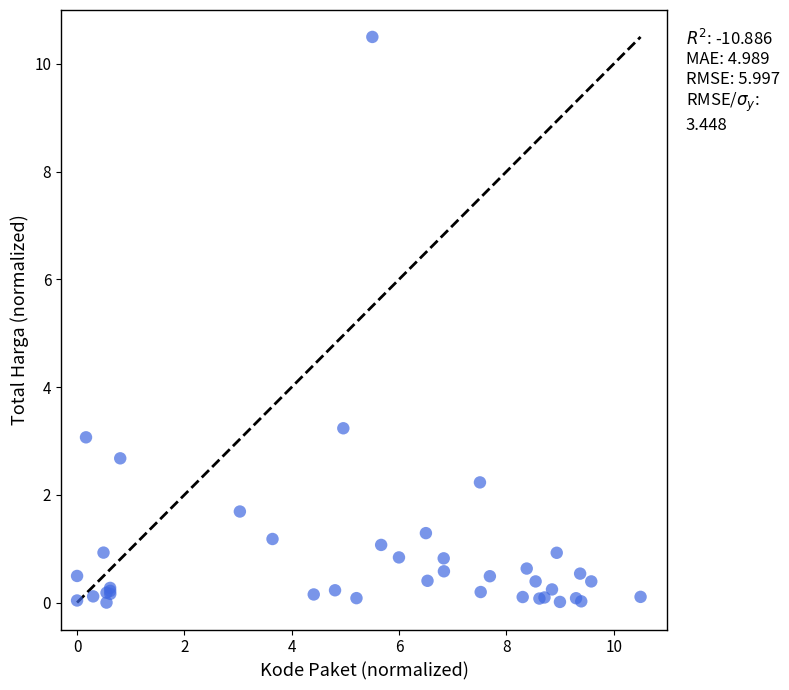

What Y value in the scatter plot is closest to 5?

3.2